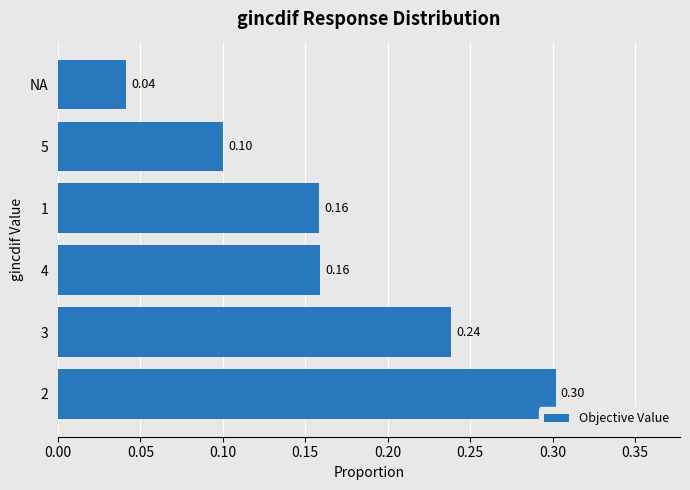

What is the sum of all values?

1.0